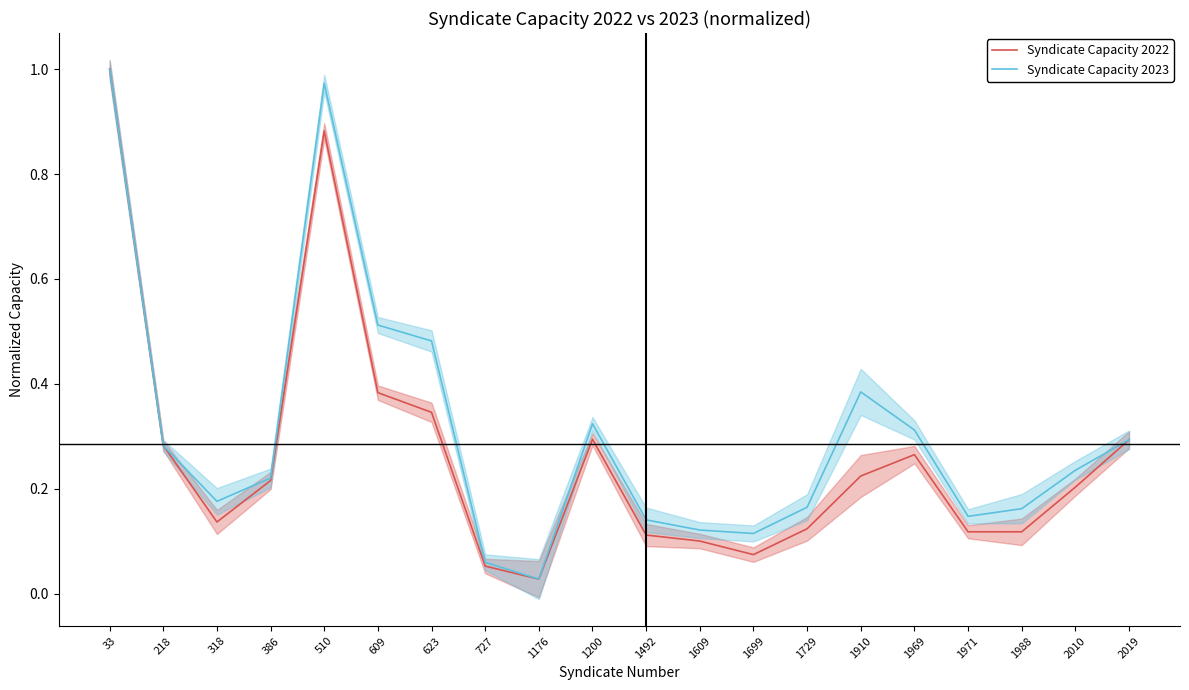

List the series in order of their overall mean, lowest first.

Syndicate Capacity 2022, Syndicate Capacity 2023